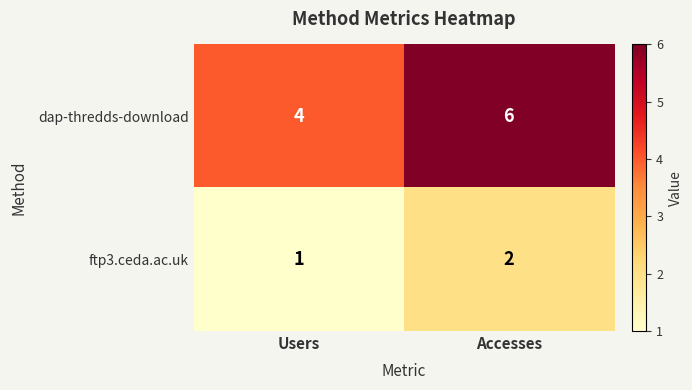

Reading right to left, what are all the values shown in this chart?

dap-thredds-download: 6	4
ftp3.ceda.ac.uk: 2	1